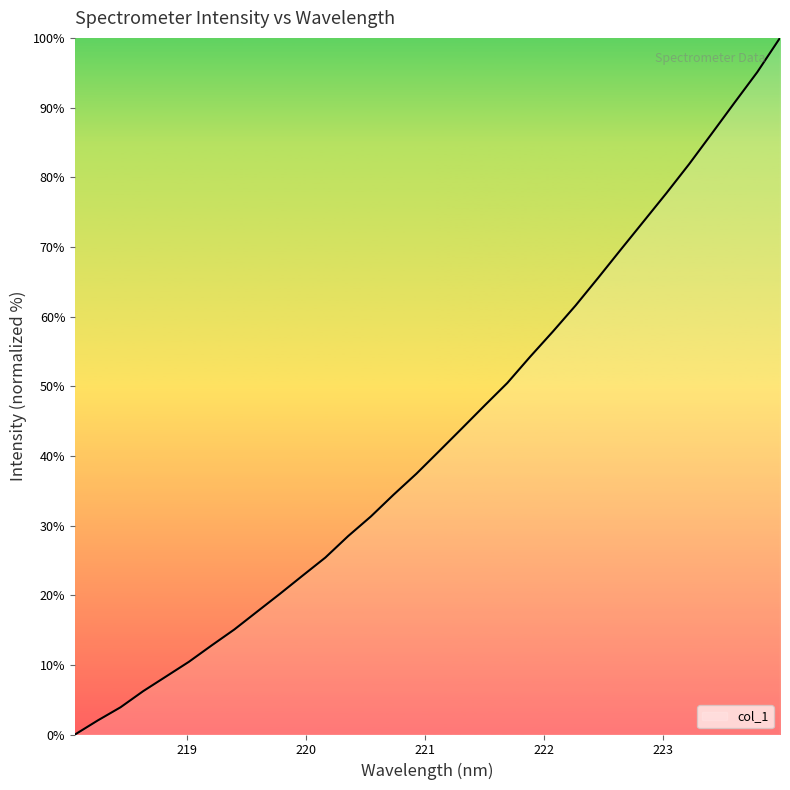

Does the chart have visible grid lines?

No